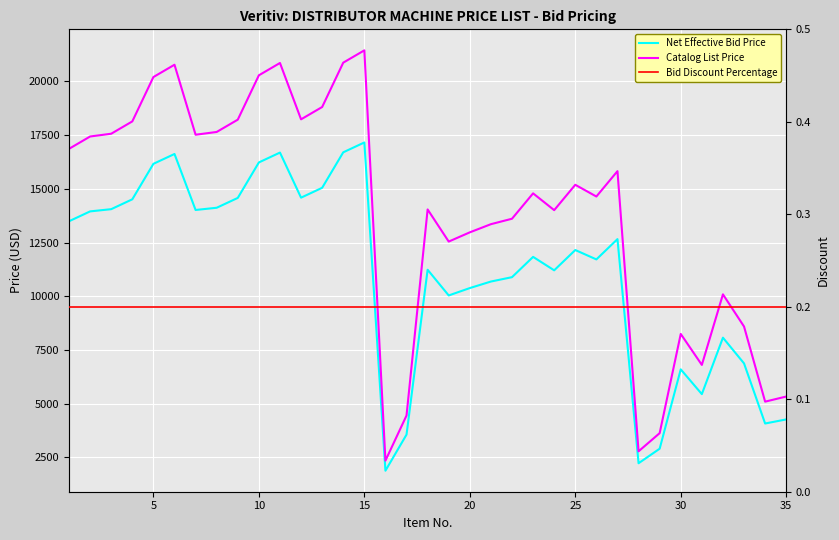

Rank the series by their average value, from highest to lowest.

Catalog List Price, Net Effective Bid Price, Bid Discount Percentage